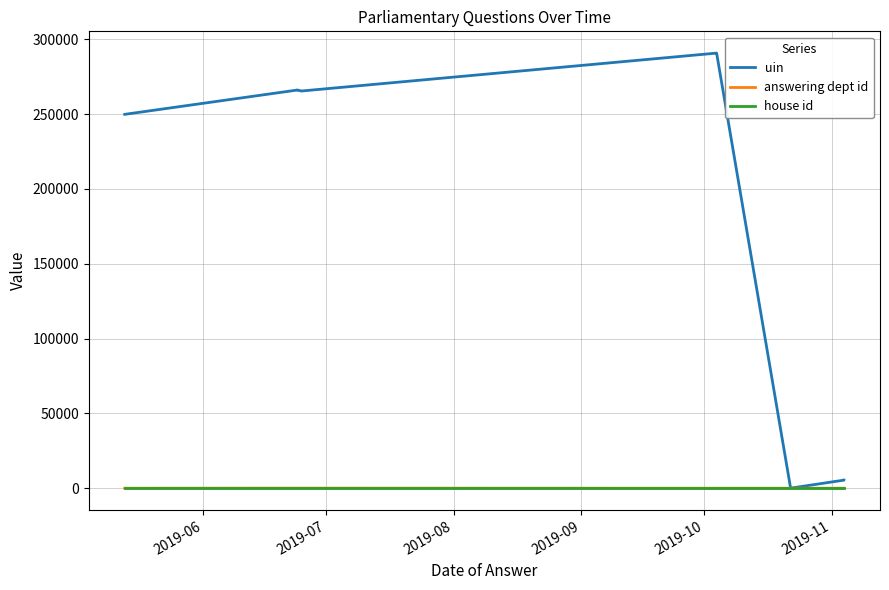

Which series changed the most between 2019-09 and 2019-11?

uin